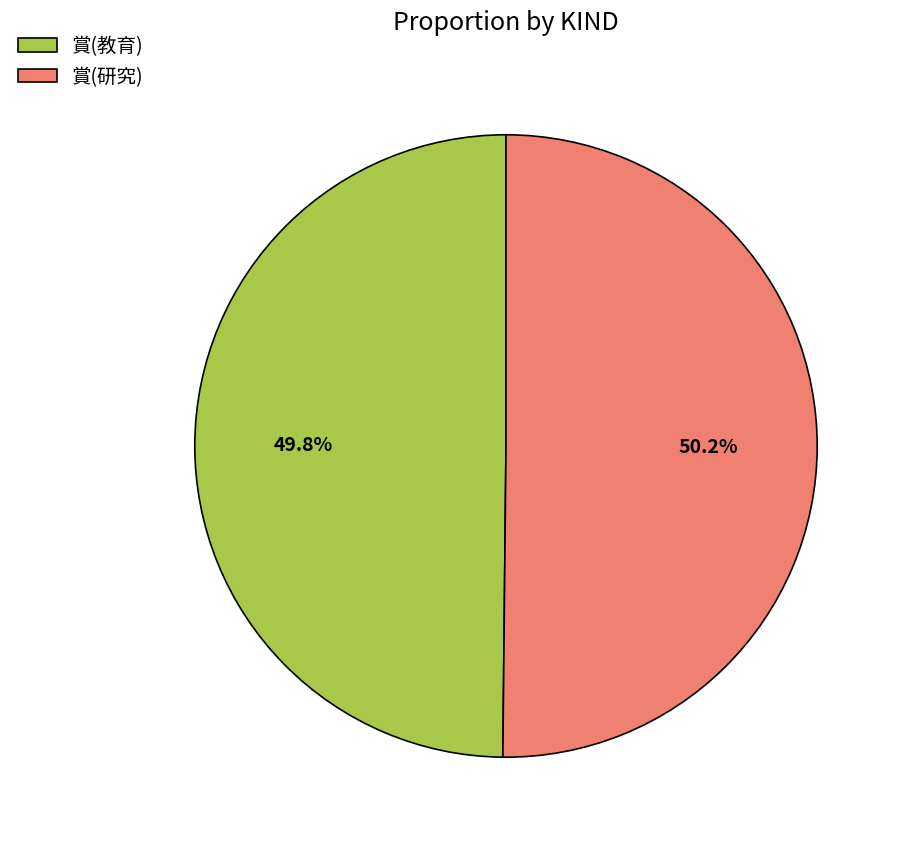

How many slices are in this pie chart?

2